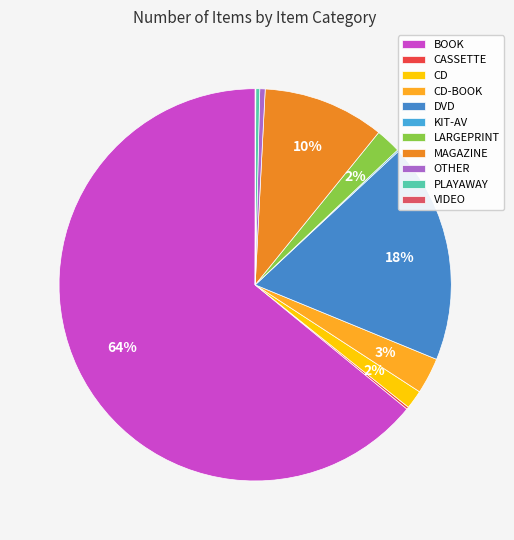

Does BOOK represent more than half of the total?

Yes